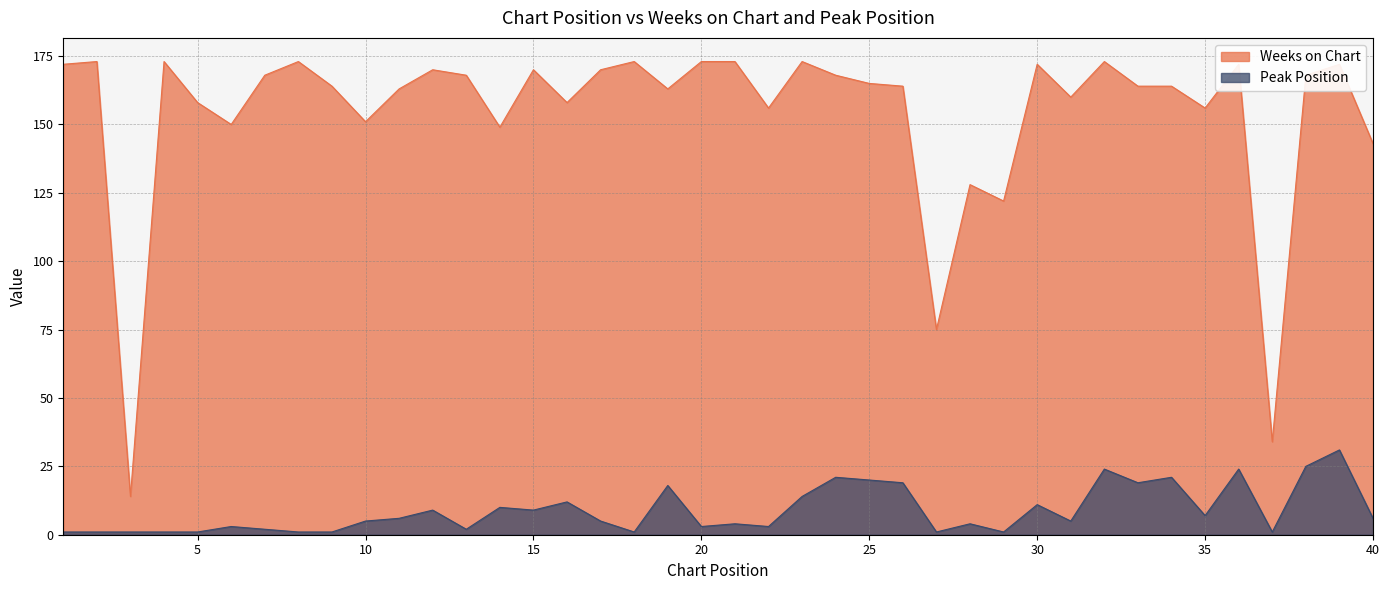

Which series changed the most between 13 and 21?

Weeks on Chart